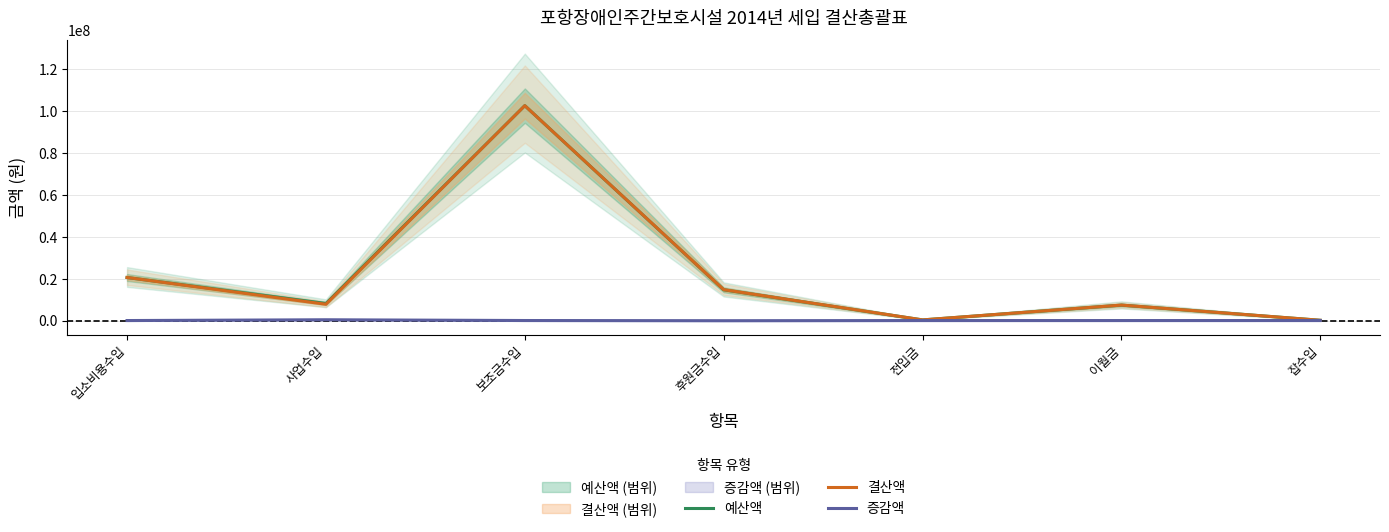

What is the total value across all series at 전입금?

600000